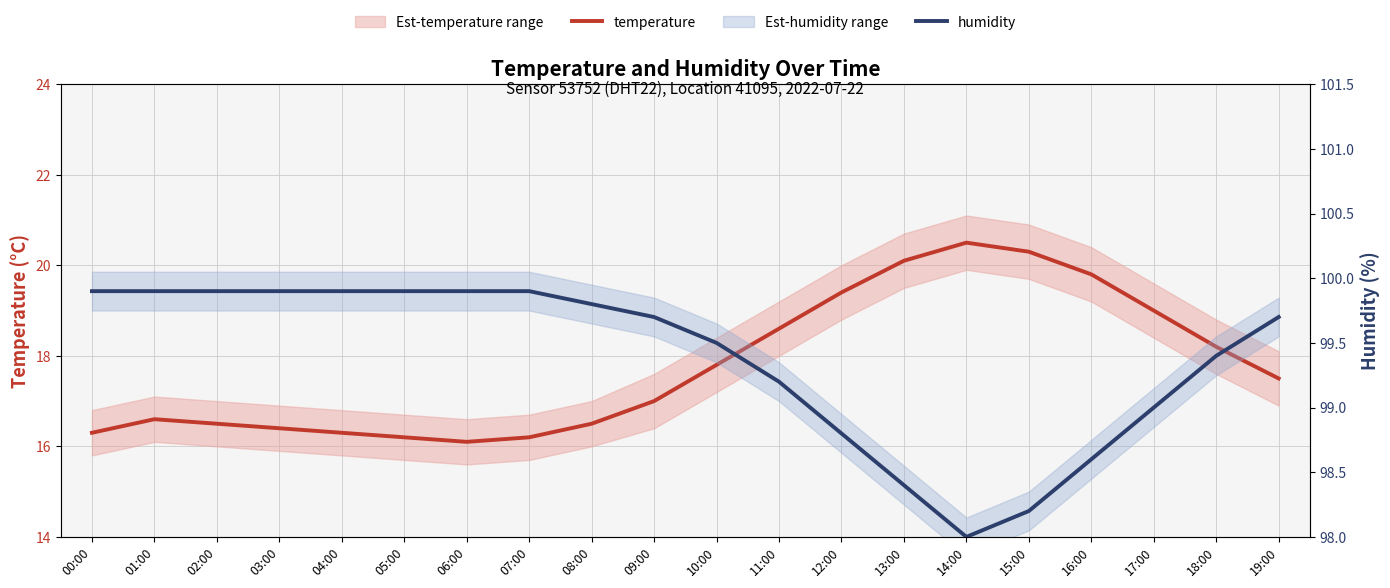

True or false: temperature and humidity cross at least once.

False